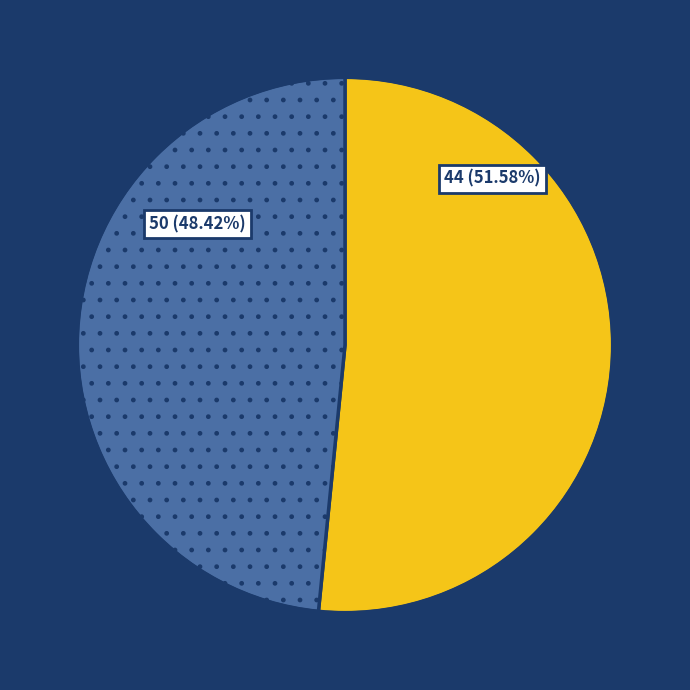

Does any single category account for the majority?

Yes